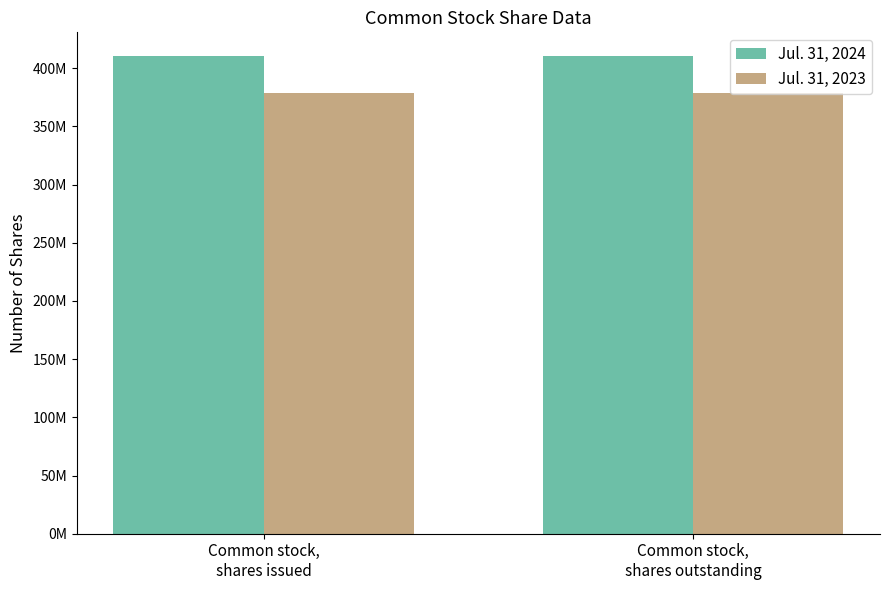

At which category is the sum across all series the highest?

Common stock,
shares issued